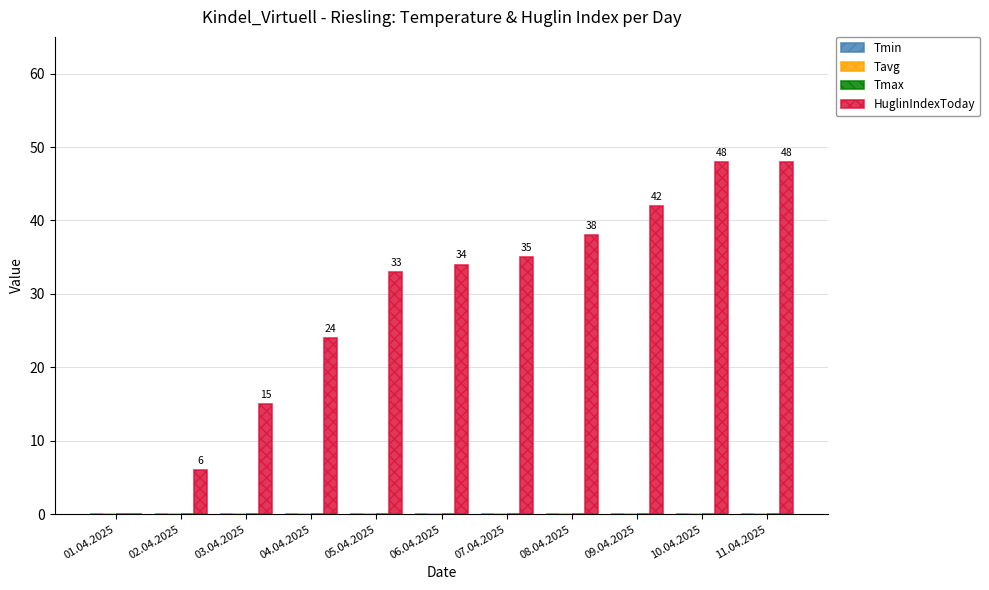

What is the sum of all values?

323